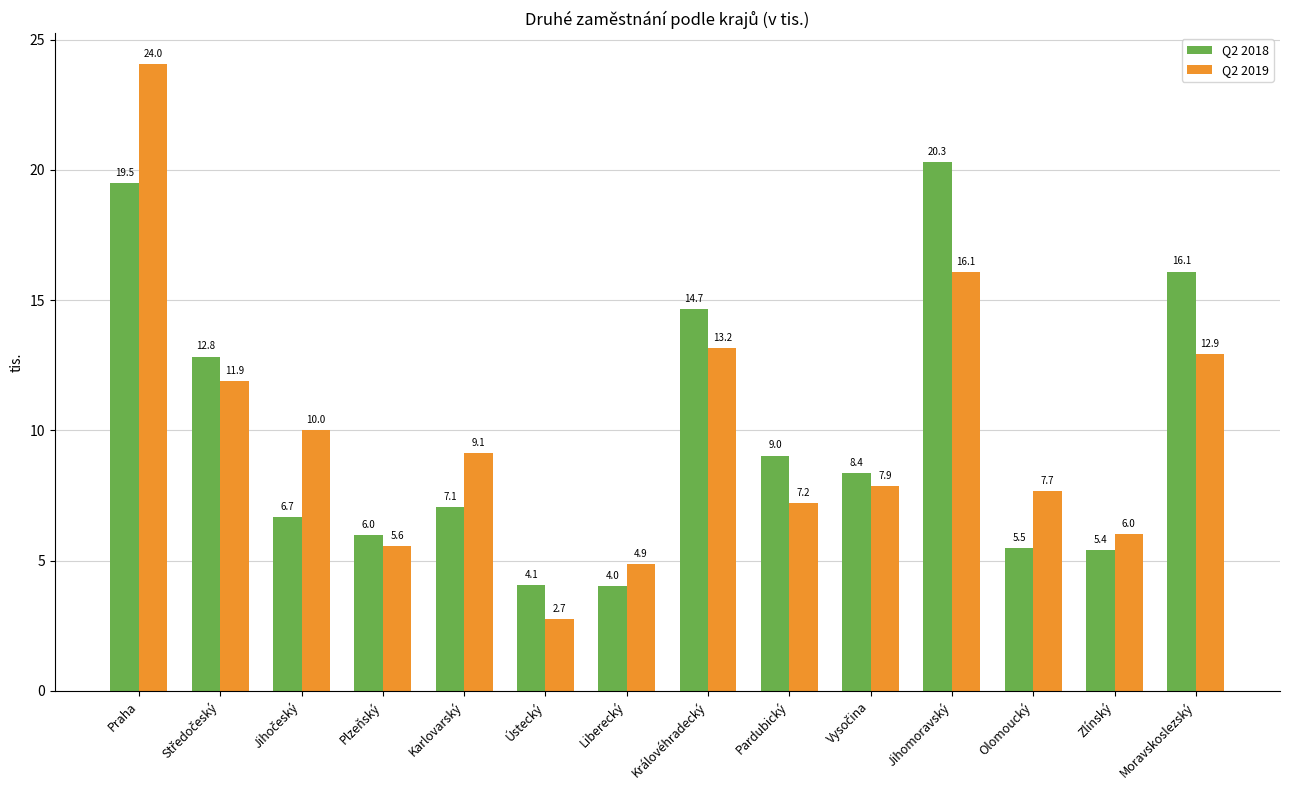

At how many categories does at least one series exceed 23?

1